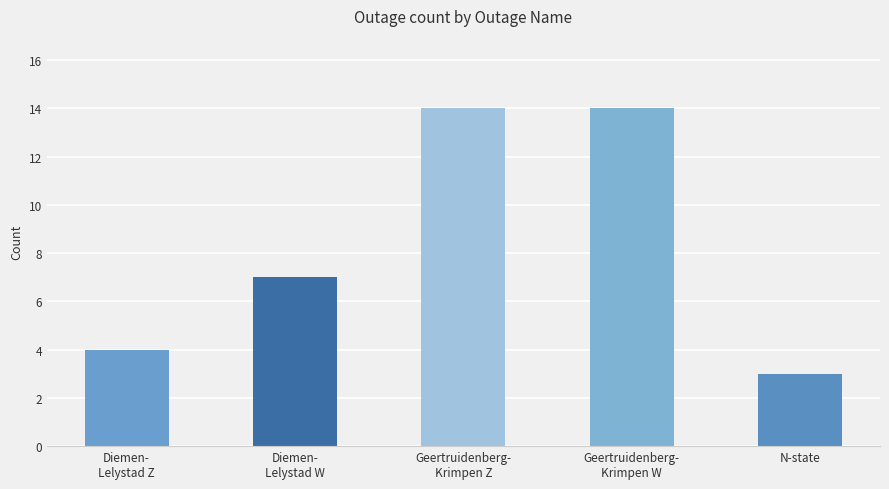

How many bars are there in total?

5